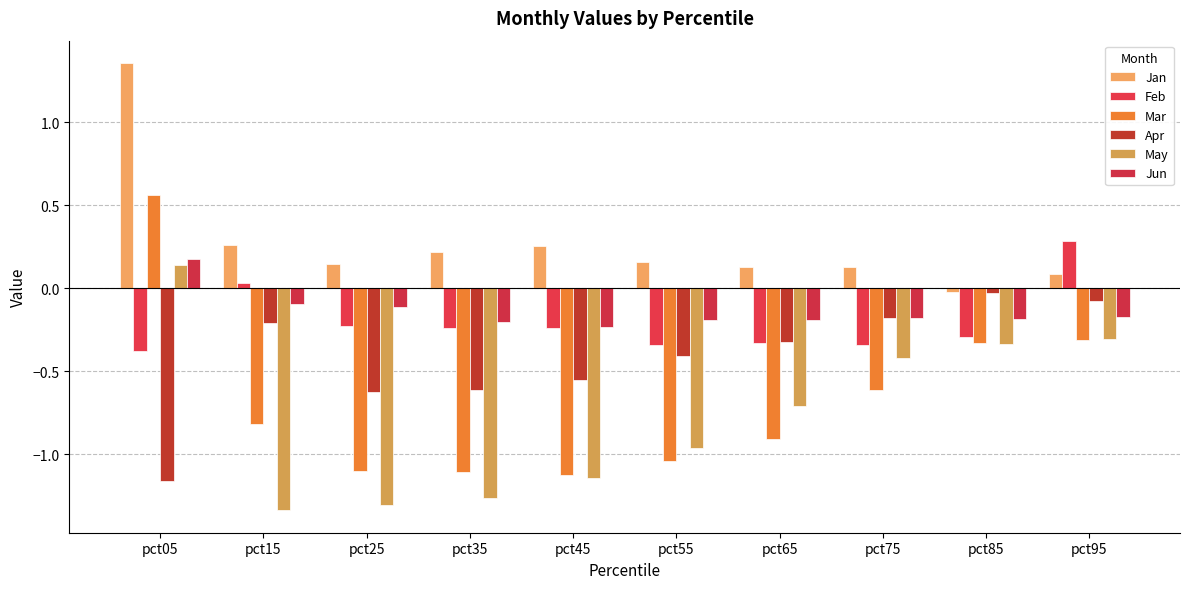

Where does the Mar series first go above 0?

pct05